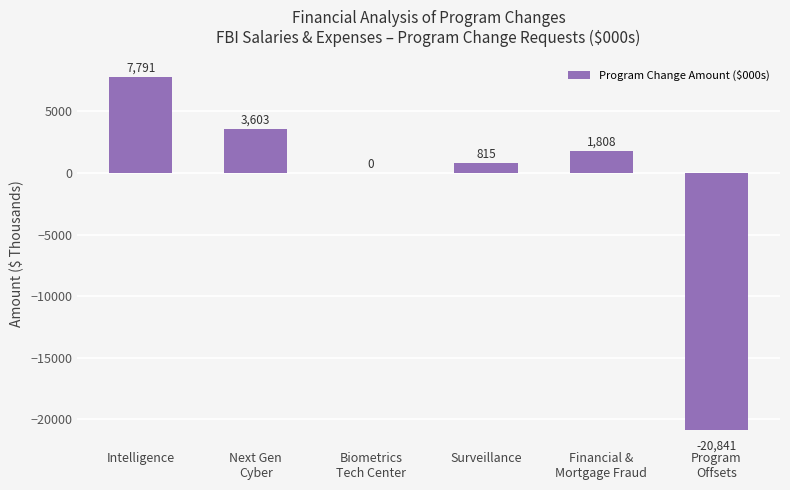

Between Surveillance and Intelligence, which is larger?

Intelligence